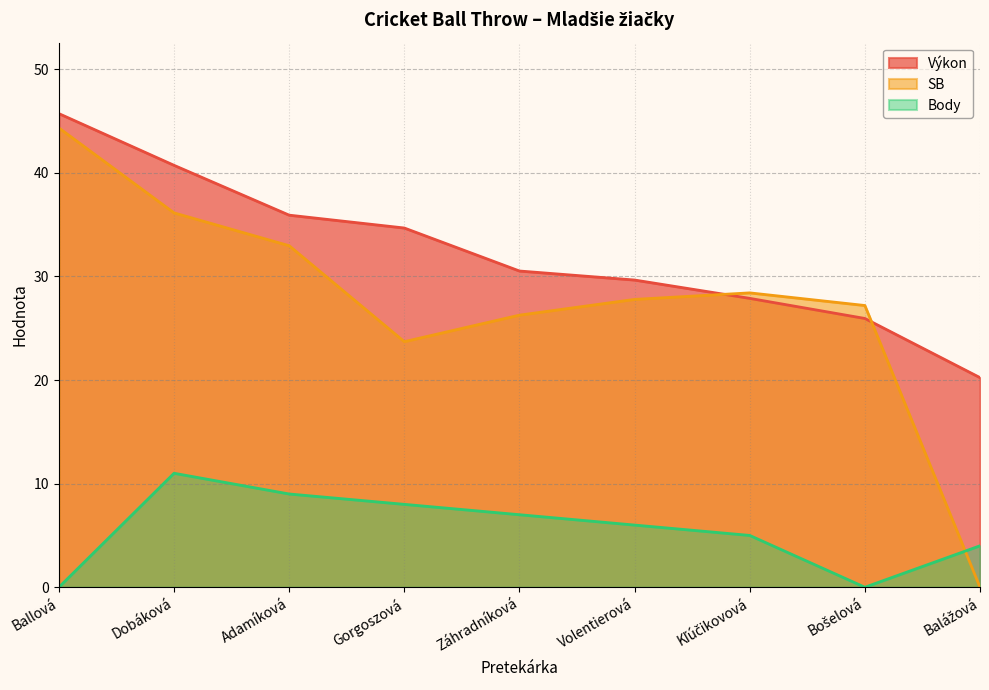

How many lines are shown in the chart?

3